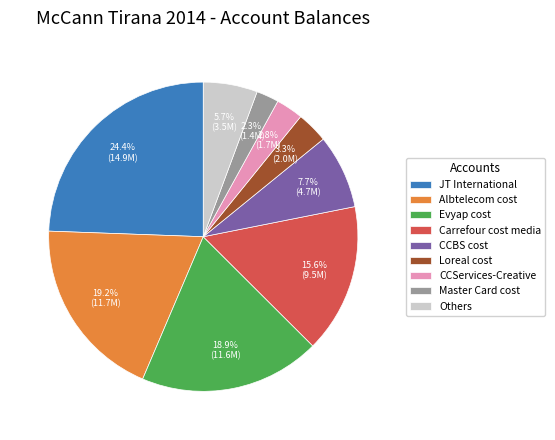

Is there any slice that represents more than half of the pie?

No